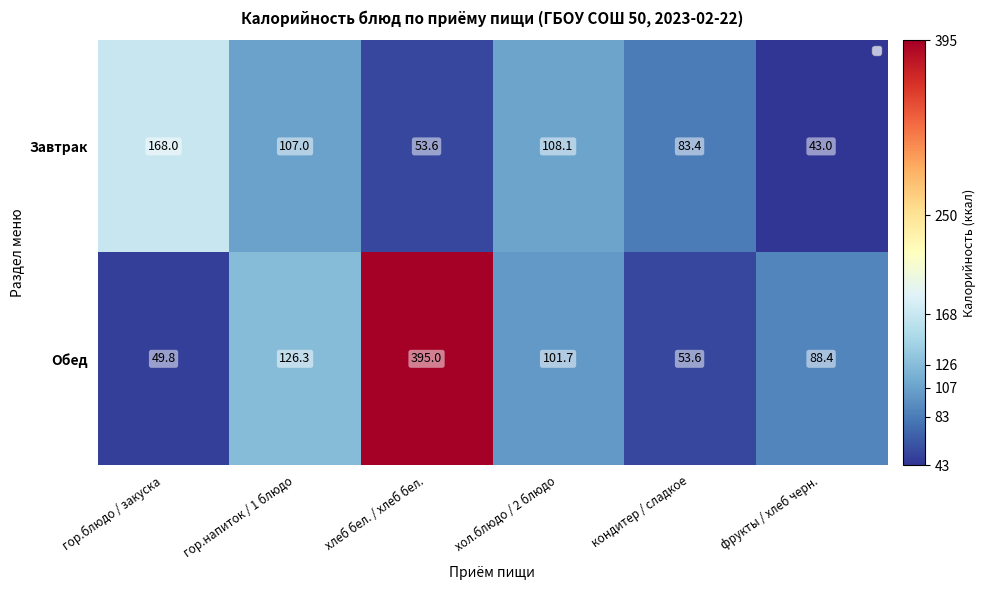

The value of Обед at хол.блюдо / 2 блюдо is 101.7. True or false?

True